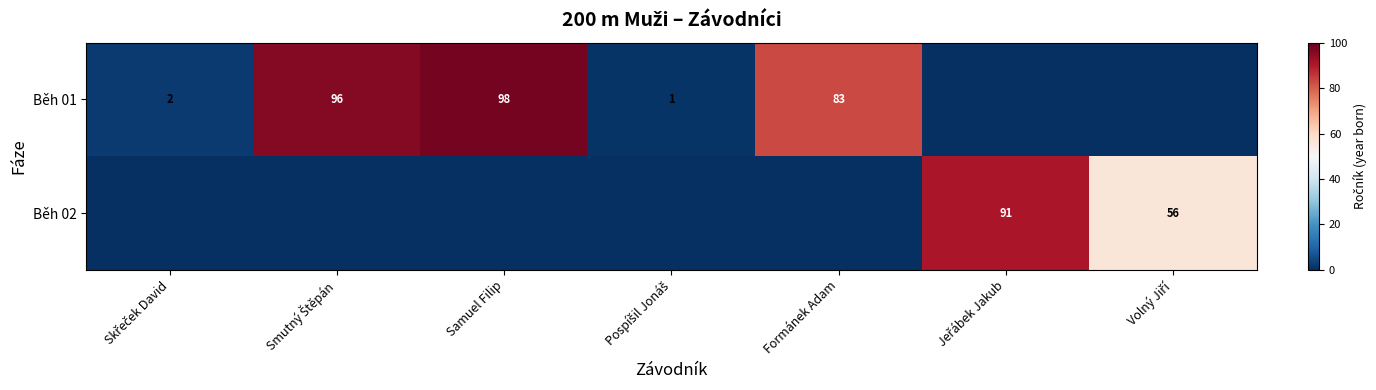

At which category does the chart reach its minimum across all series?

Jeřábek Jakub